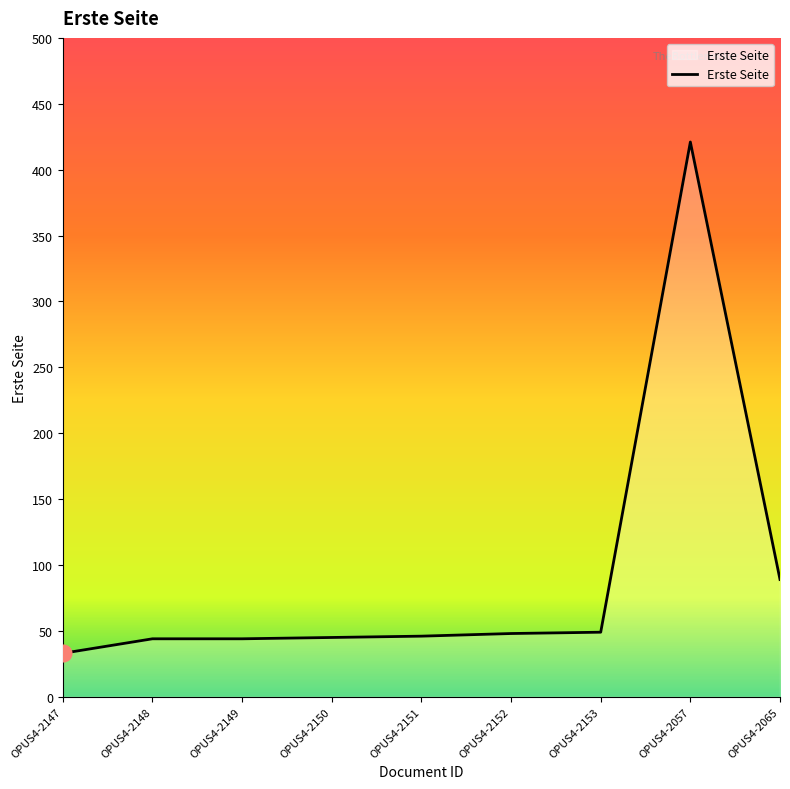

What is the difference between the values at OPUS4-2065 and OPUS4-2151?

43